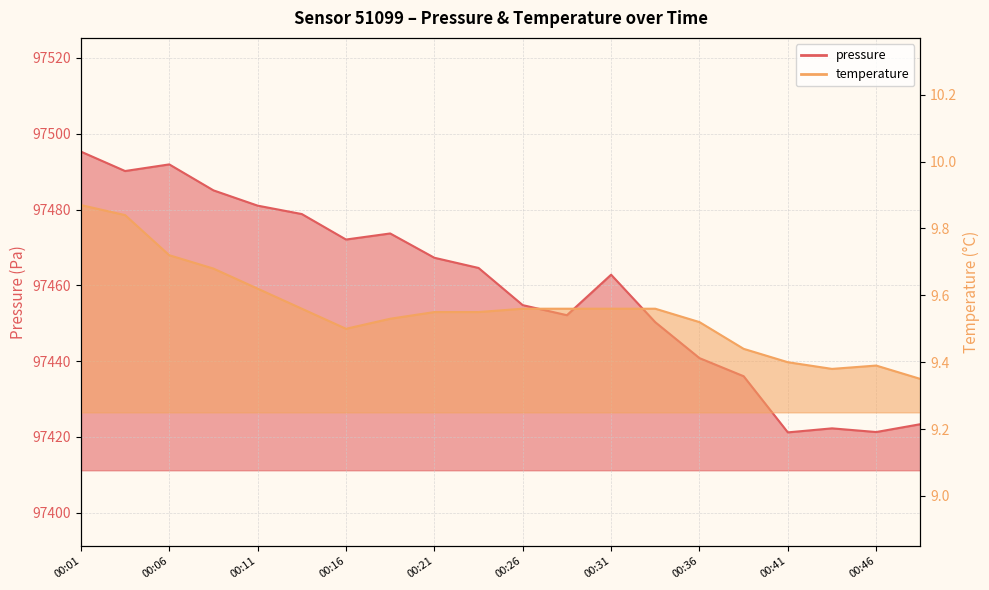

How many values in the pressure series exceed 97464?

10